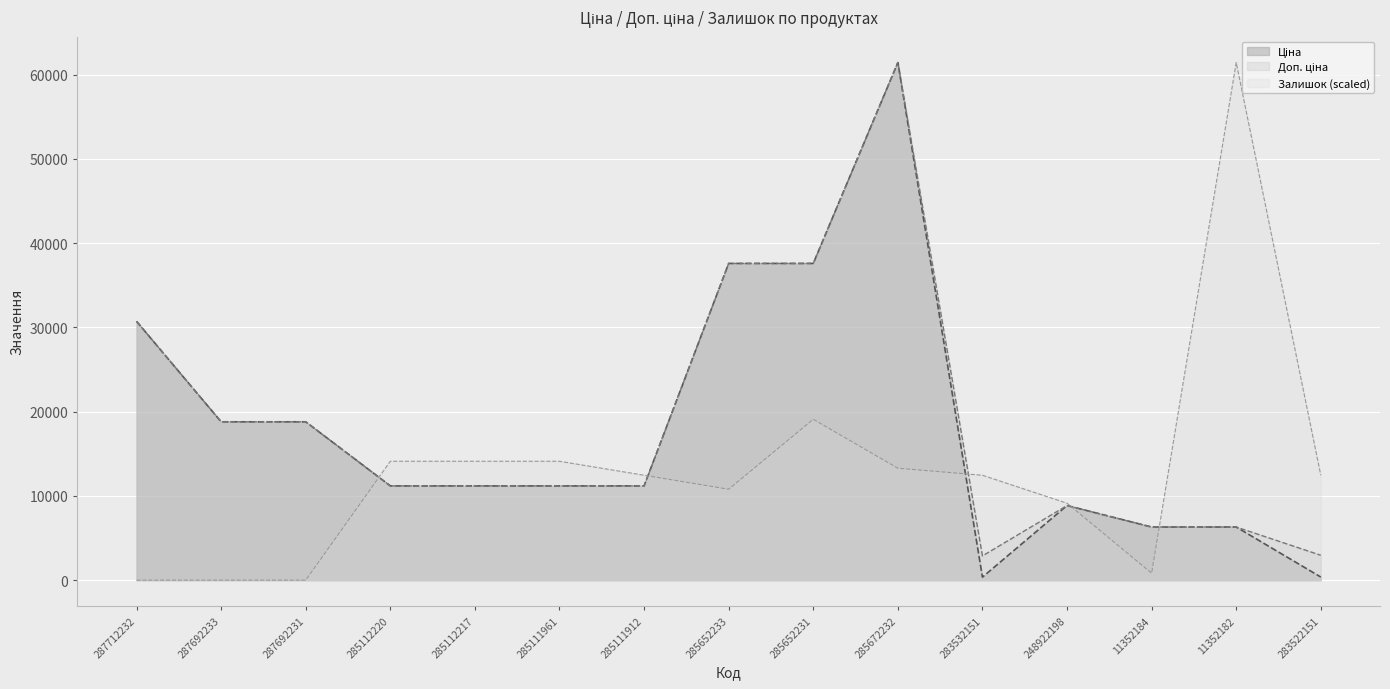

What are all the series names shown in the legend?

Ціна, Доп. ціна, Залишок